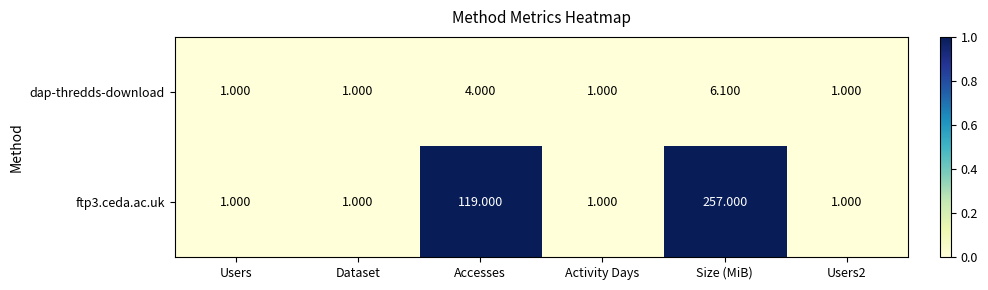

At which label does ftp3.ceda.ac.uk reach its peak?

Size (MiB)